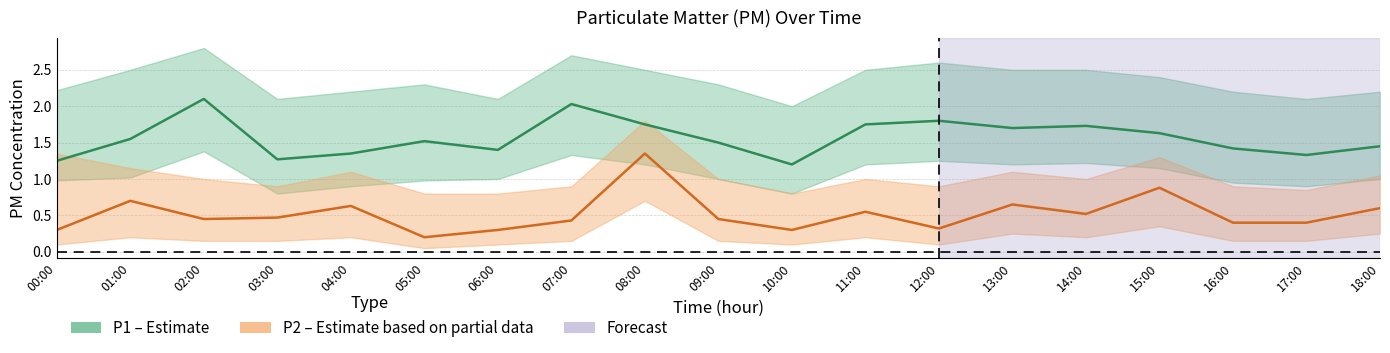

True or false: P2 has more than 0 points higher than both neighbors.

True